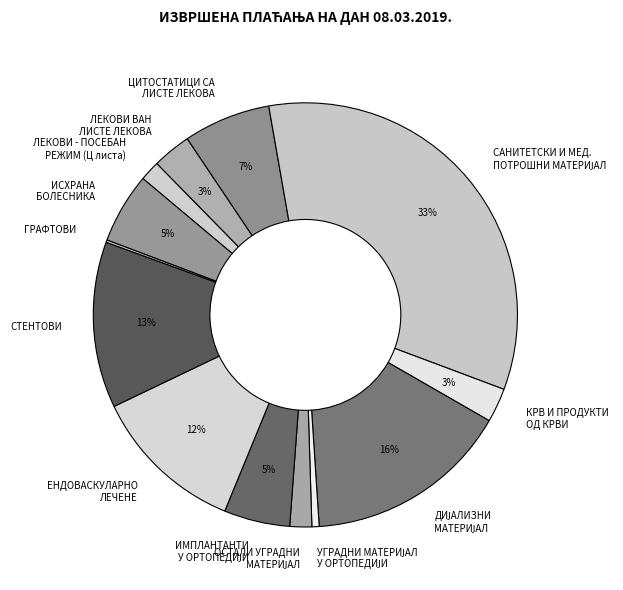

Is there a majority slice in this chart?

No